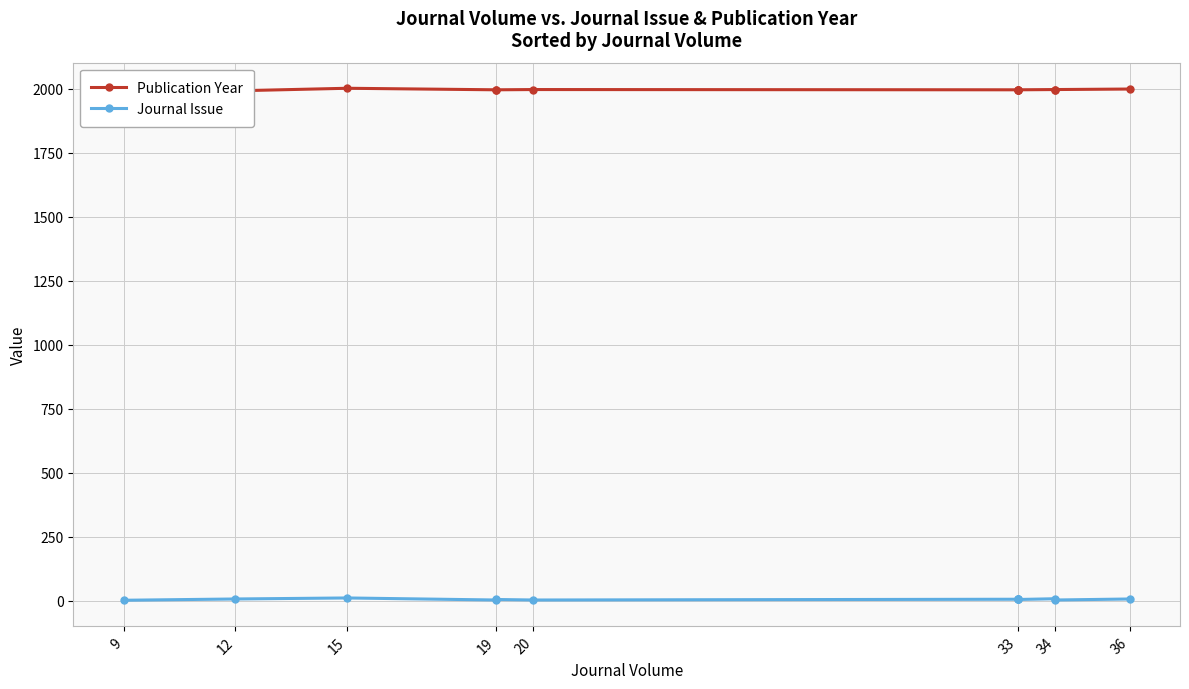

Between 33 and 34, which series saw the biggest shift?

Journal Issue